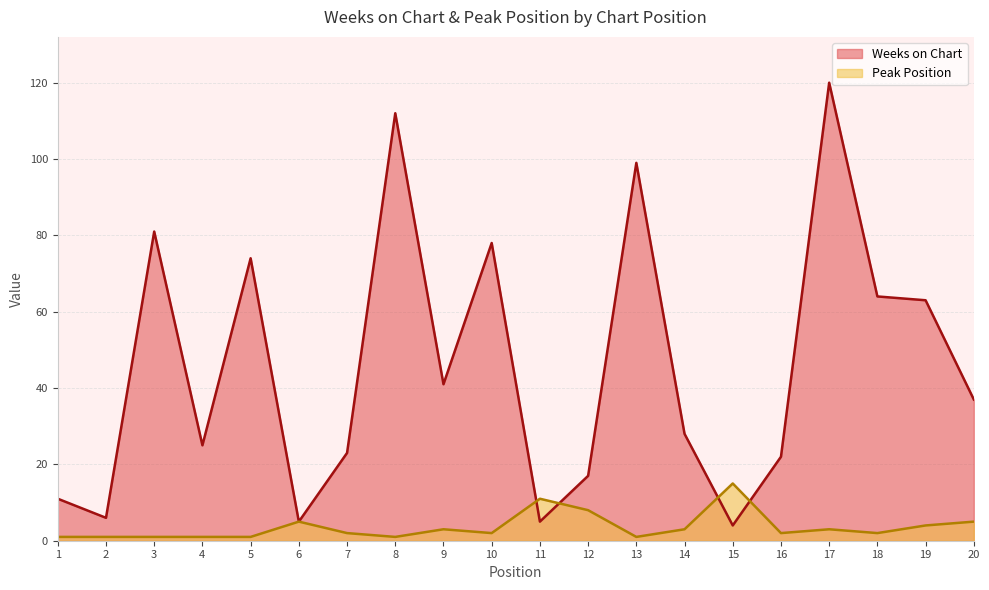

List the labels in order of Weeks on Chart value, largest first.

17, 8, 13, 3, 10, 5, 18, 19, 9, 20, 14, 4, 7, 16, 12, 1, 2, 6, 11, 15